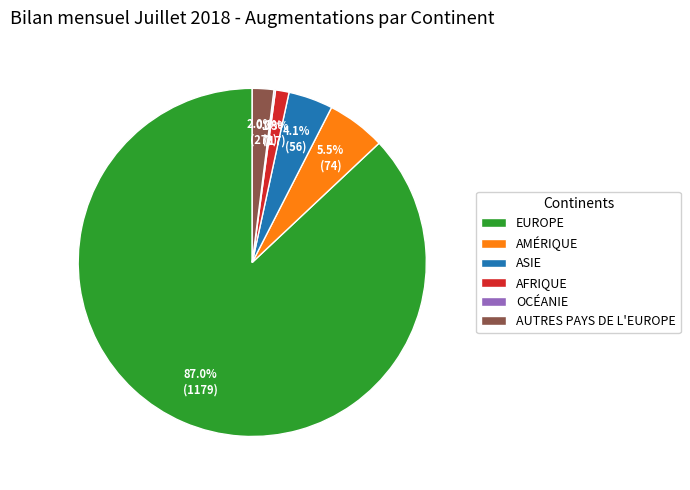

Does ASIE account for over 50% of the chart?

No